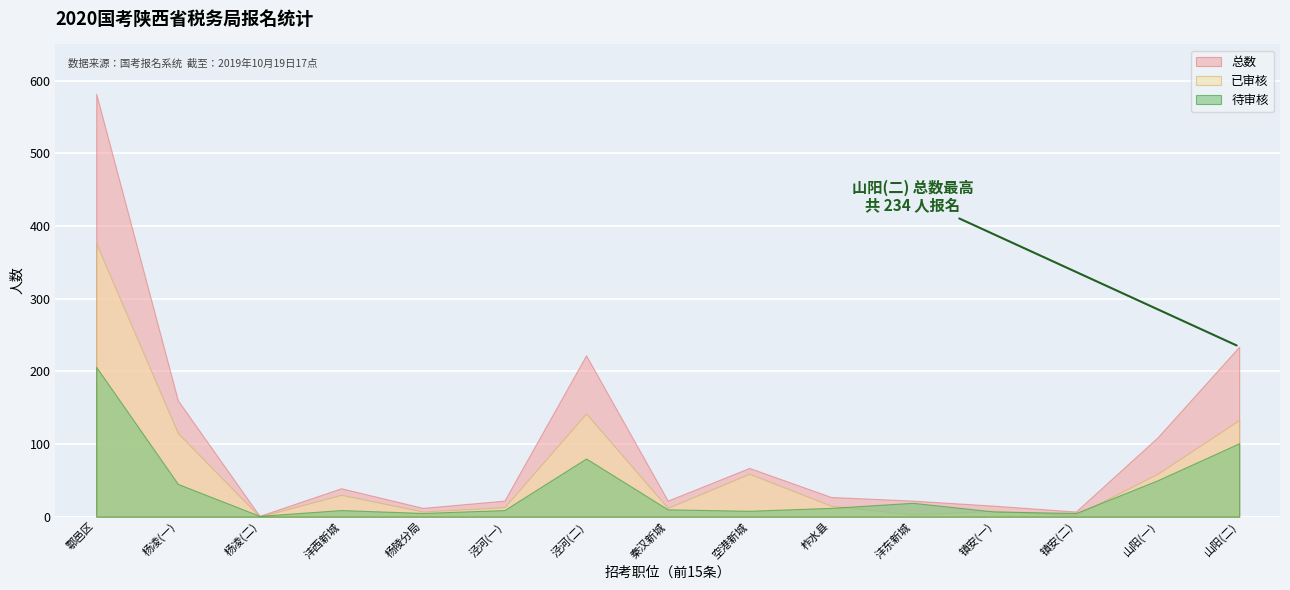

True or false: 已审核 and 总数 cross at least once.

False